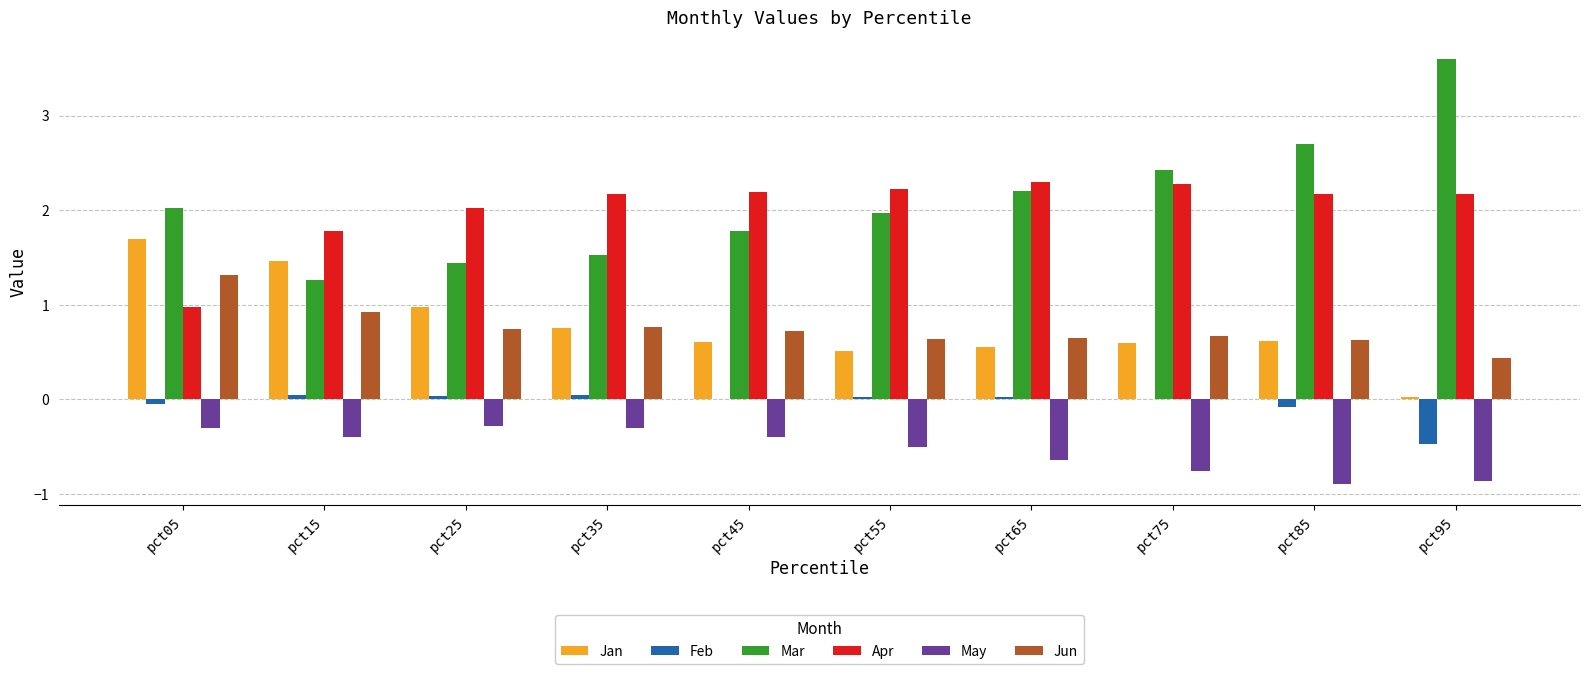

What is the sum of all Apr values?

20.3